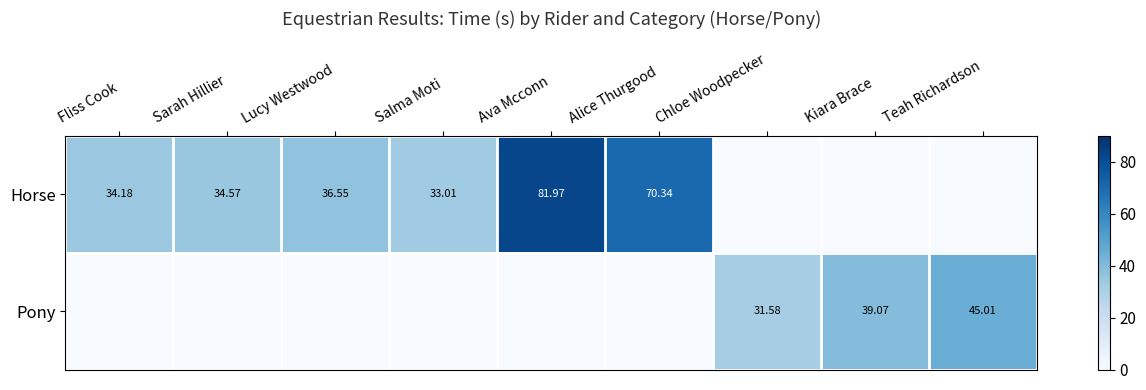

How many values in the Horse series are below 34?

4